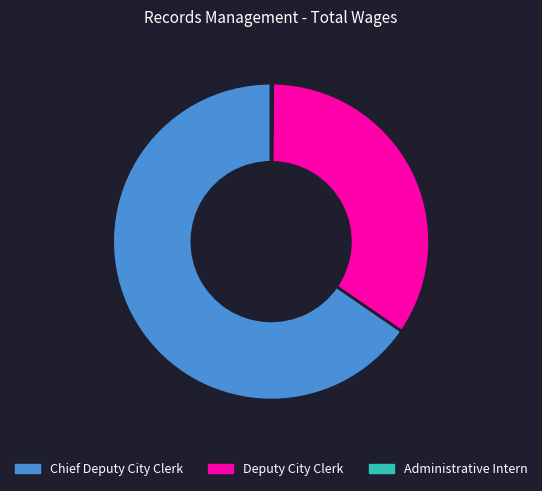

What is the ratio of the value at Deputy City Clerk to the value at Chief Deputy City Clerk?

0.5